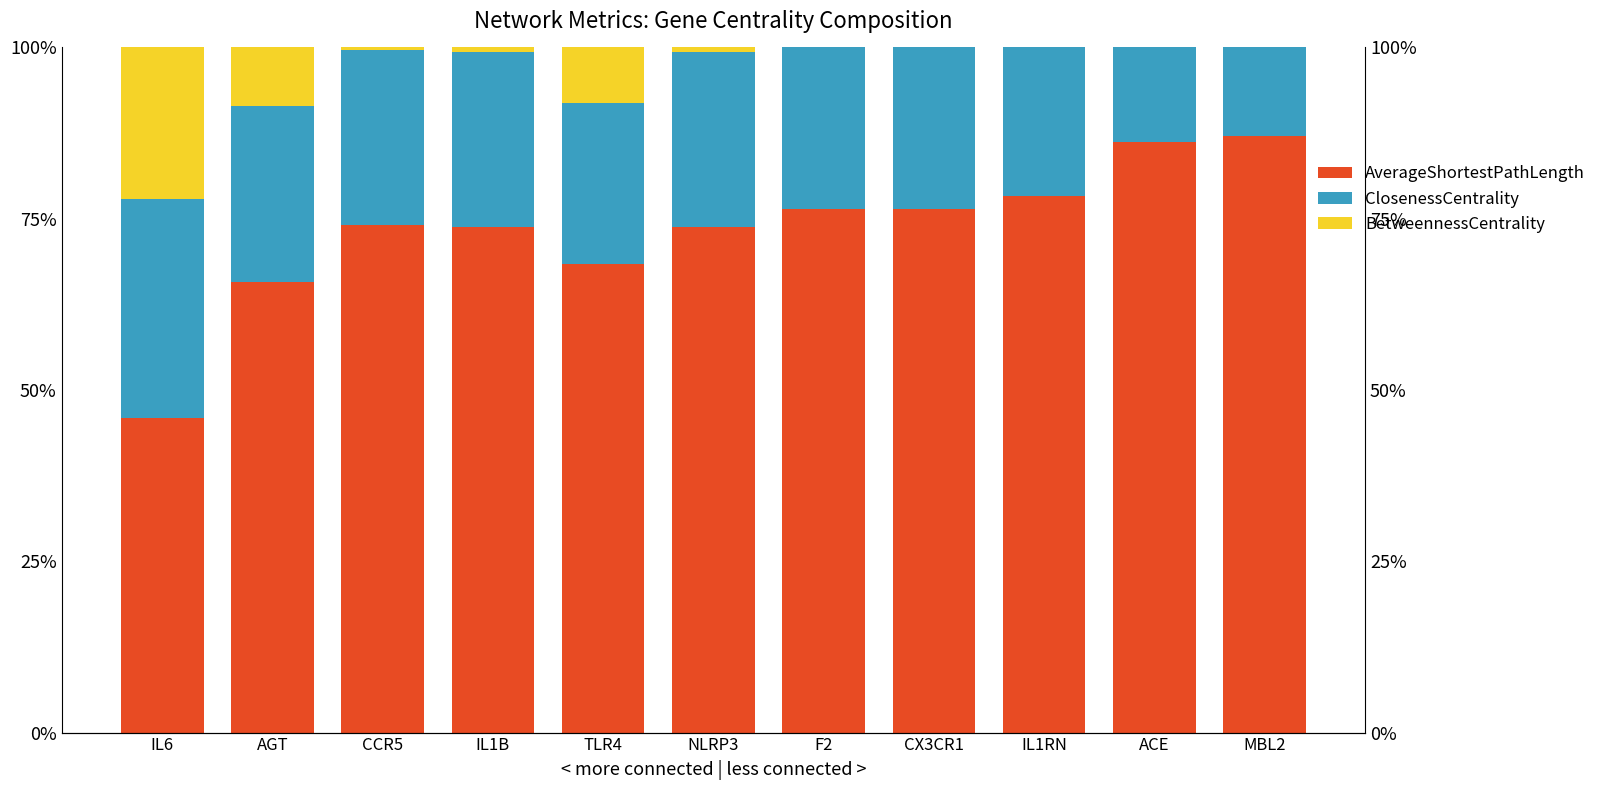

What is the spread (max minus min) of values at NLRP3?

0.7